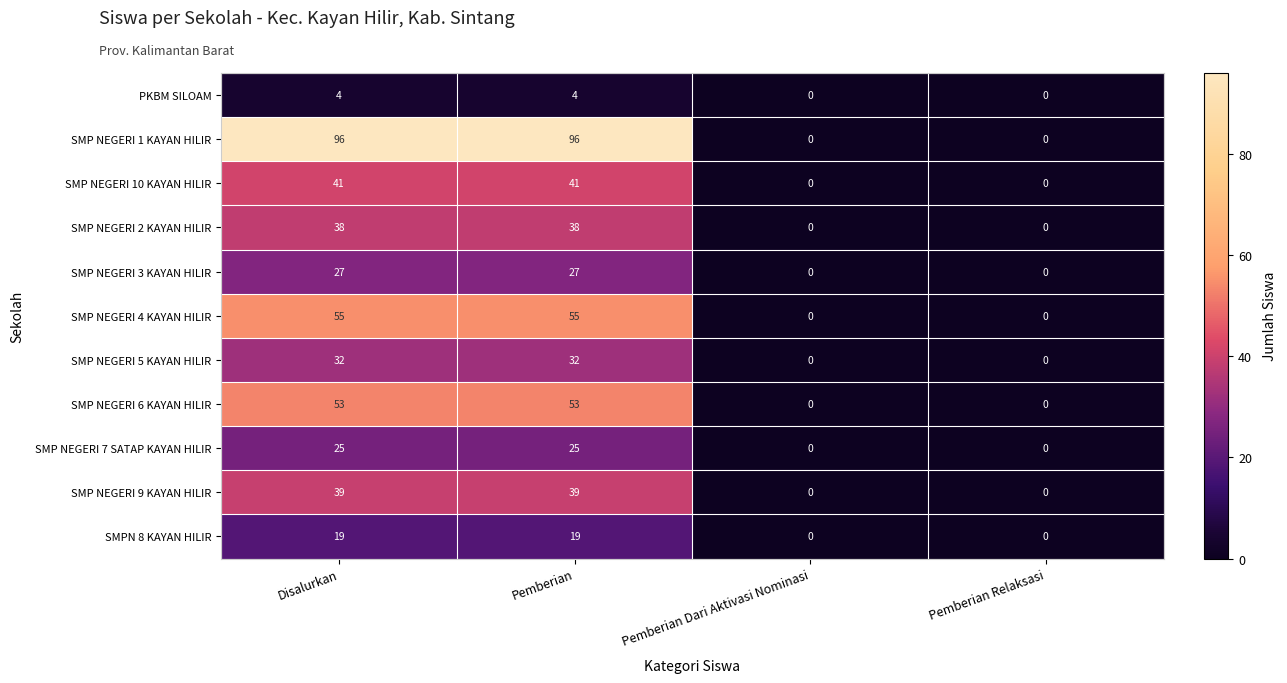

What is the maximum value shown in the chart?

96